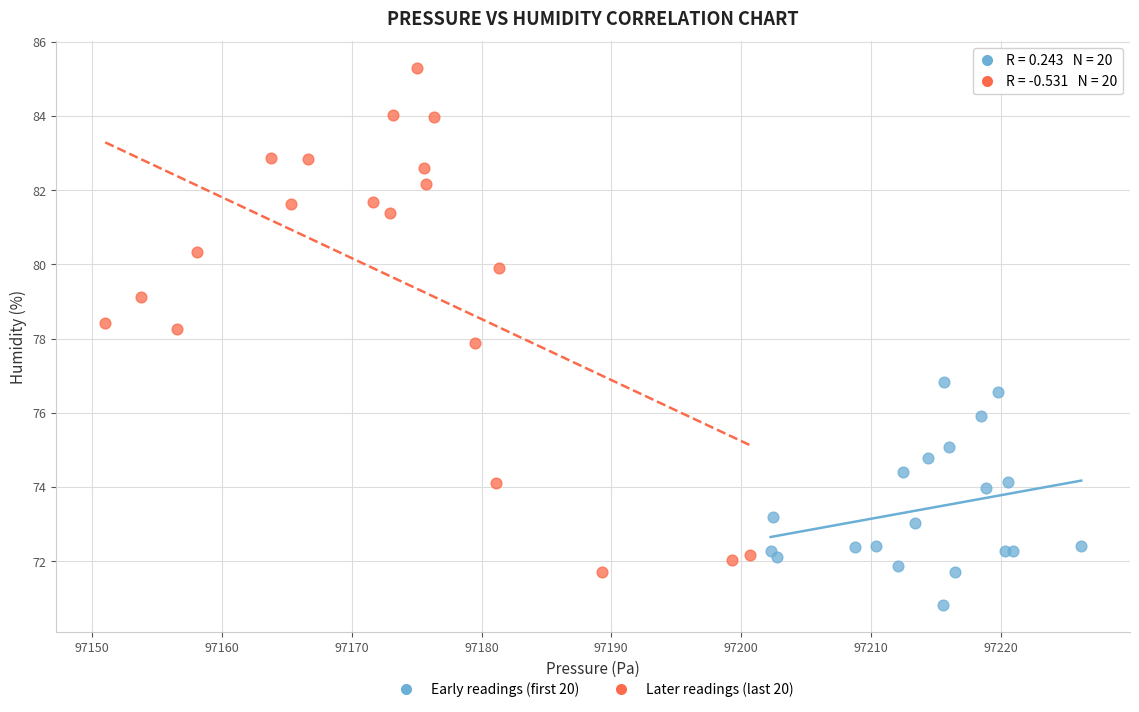

Which series contains the lowest Y value?

Early readings (first 20)